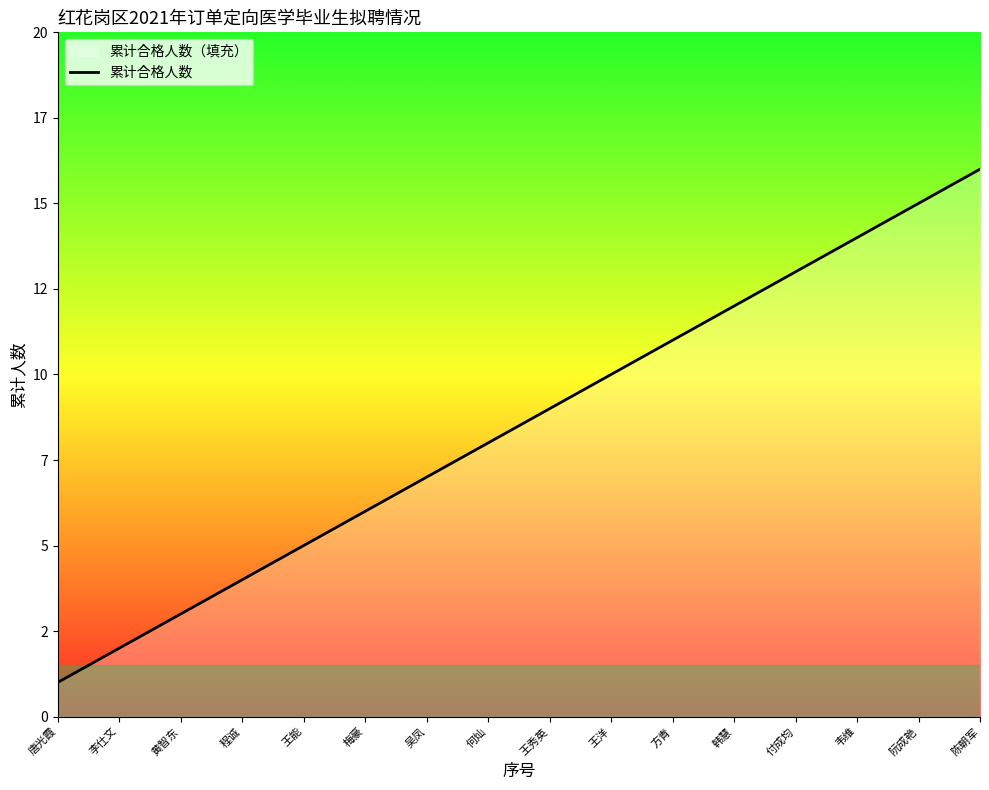

The value at 黄智东 is 3. True or false?

True